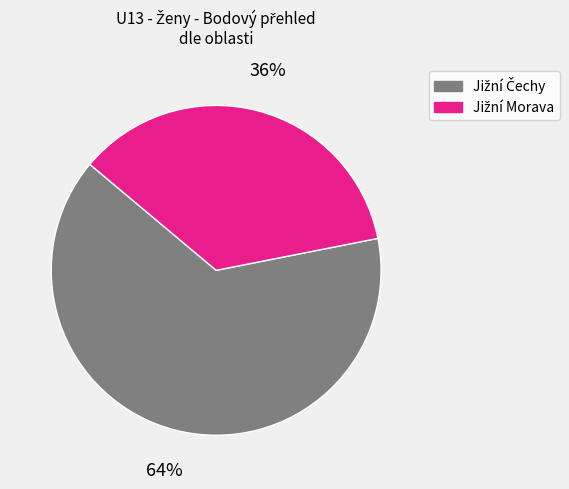

To the nearest percent, what is the difference between the largest and smallest slice percentages?

28%